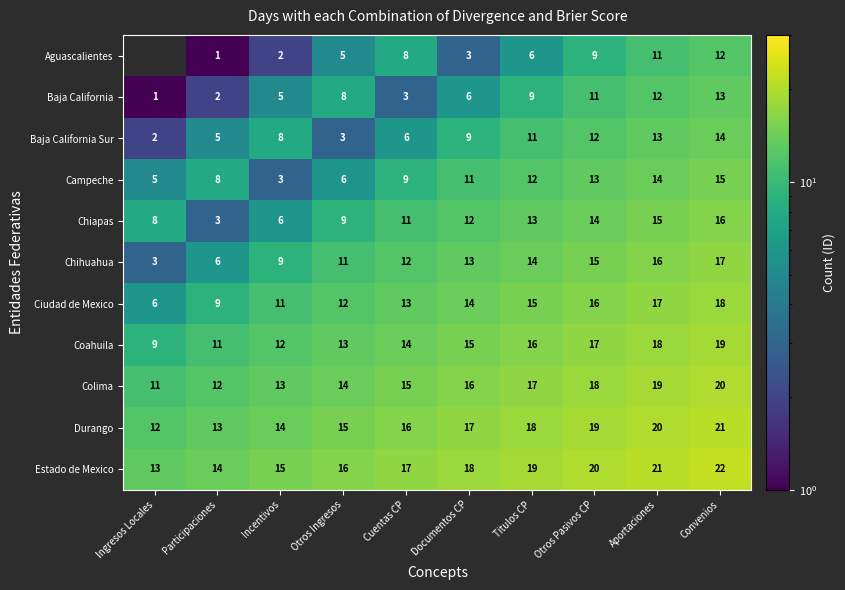

Between Aportaciones and Convenios, which is larger?

Convenios